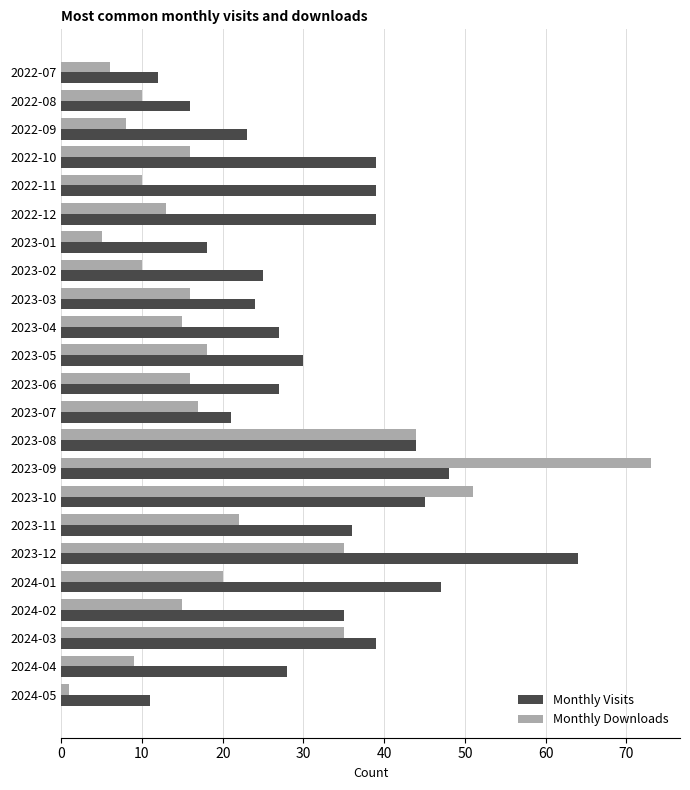

What is the sum of the Monthly Downloads values at 2022-08 and 2024-04?

19